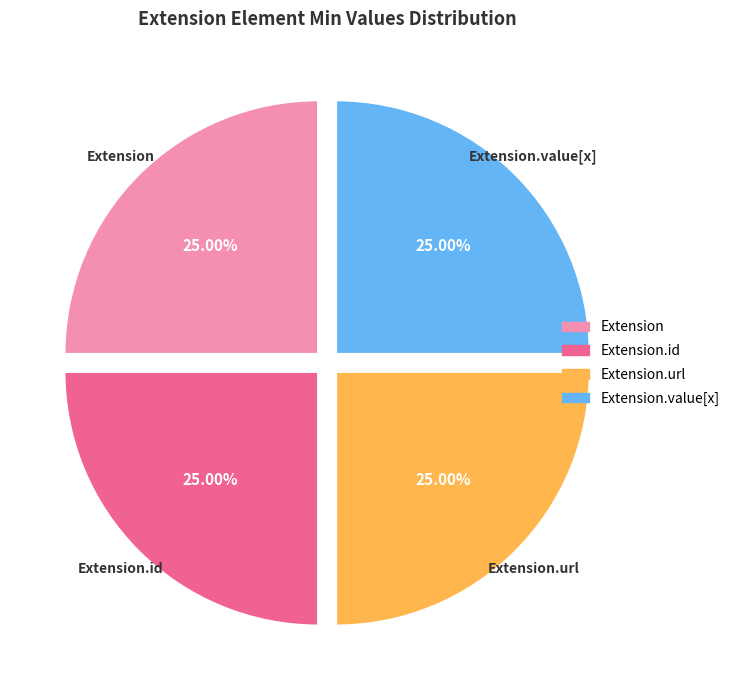

Does any single category account for the majority?

No